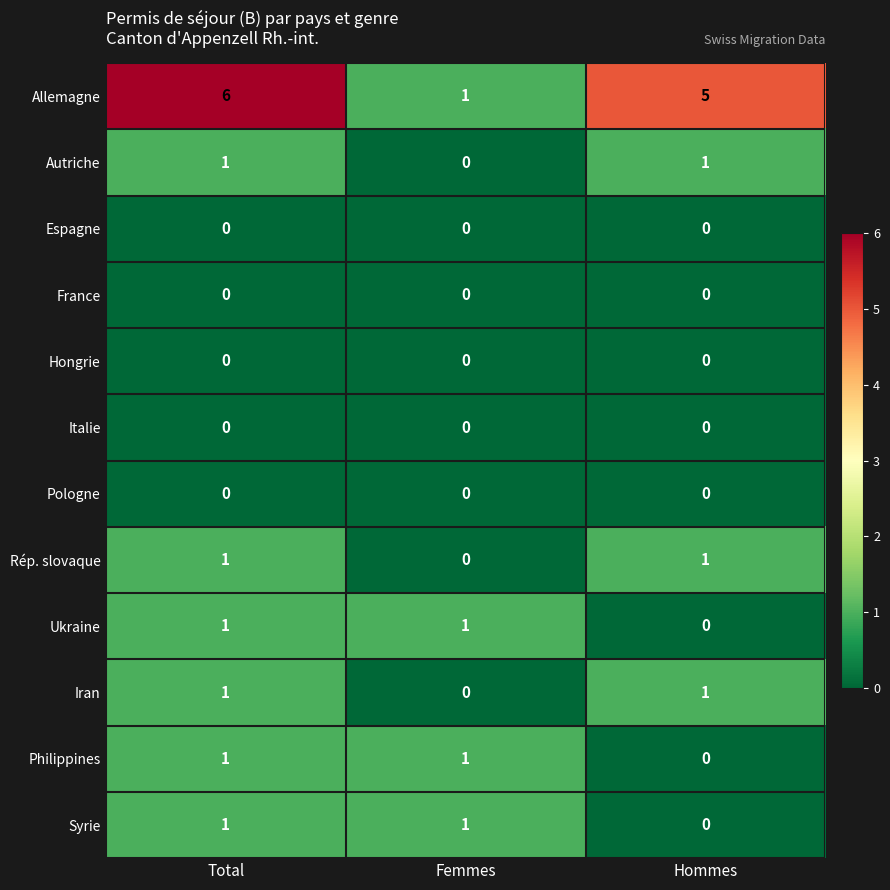

What is the greatest value displayed?

6